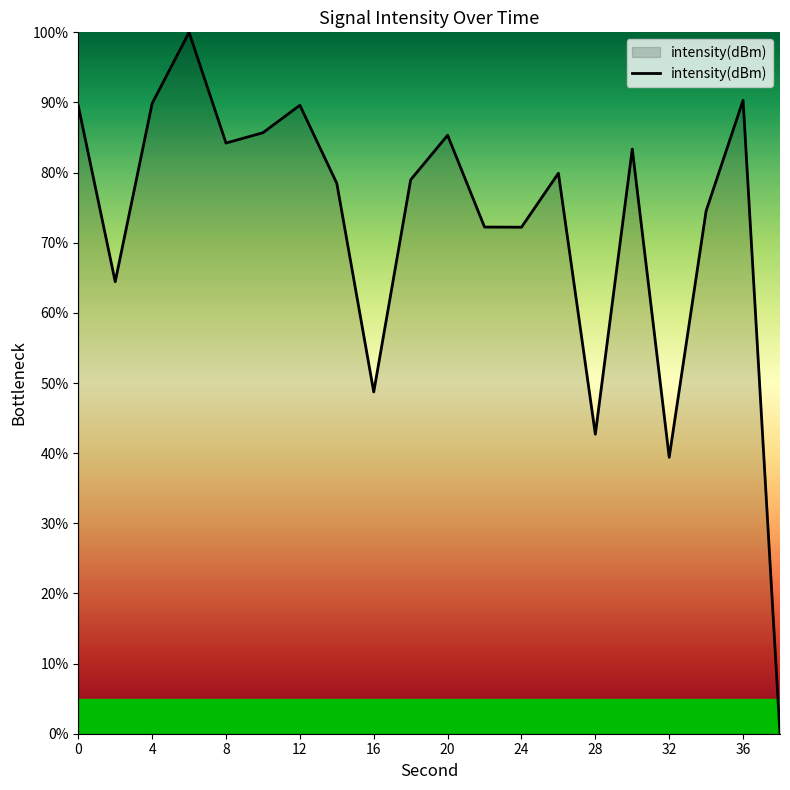

What is the difference between the maximum and minimum values?

100.0